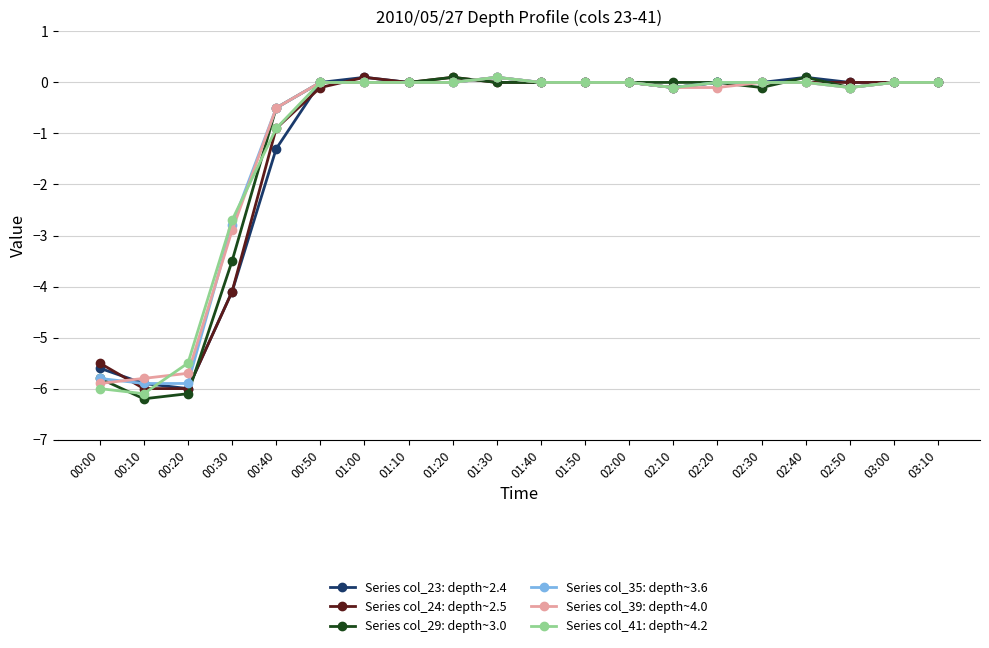

At which label is Series col_24: depth~2.5 closest to -2?

00:40